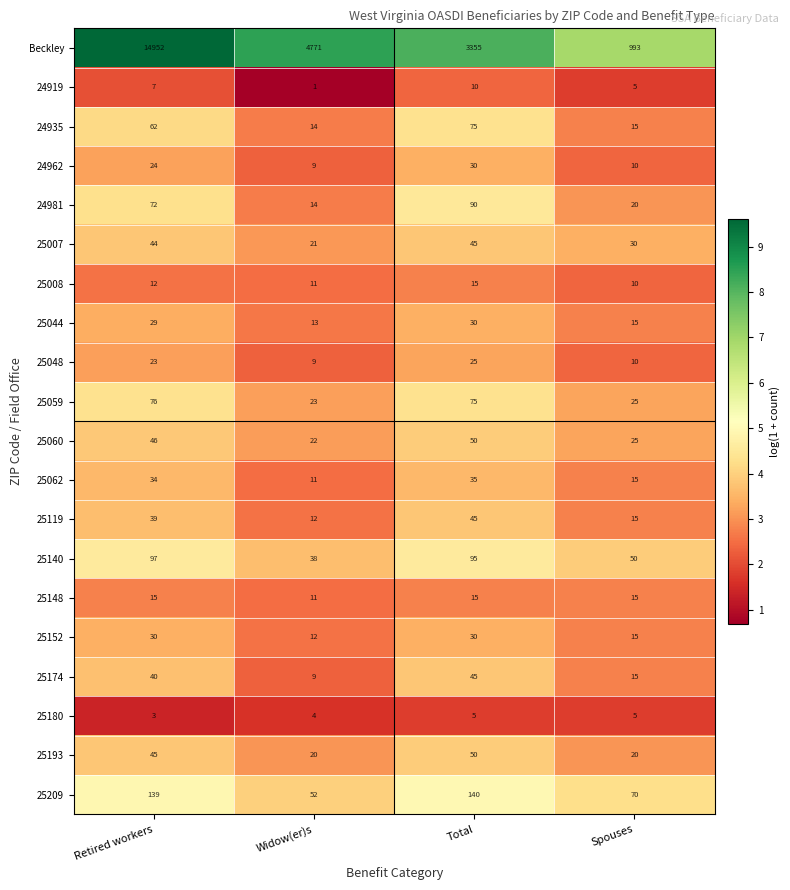

At which category is the sum across all series the highest?

Retired workers